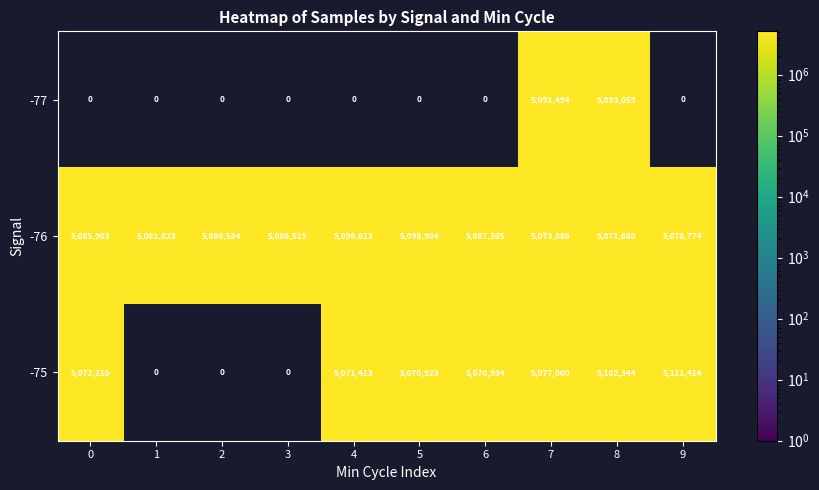

Which series has the largest total across all categories?

-76